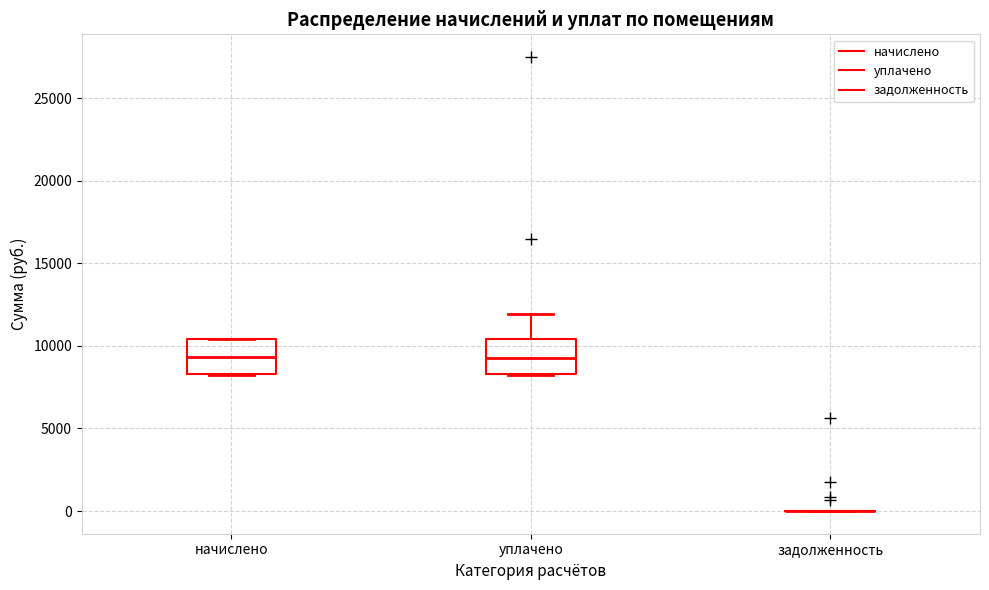

Reading left to right, read every box against the y-axis: the position of its median line, the range the box covers, and the ends of its whiskers. The values are not printed on the chart, so give them approximately, as read against the axis.

начислено: median 9500, box 8500 to 10500, whiskers 8500 to 10500
уплачено: median 9000, box 8500 to 10500, whiskers 8500 to 12000
задолженность: box collapsed to a line at 0, whiskers 0 to 0